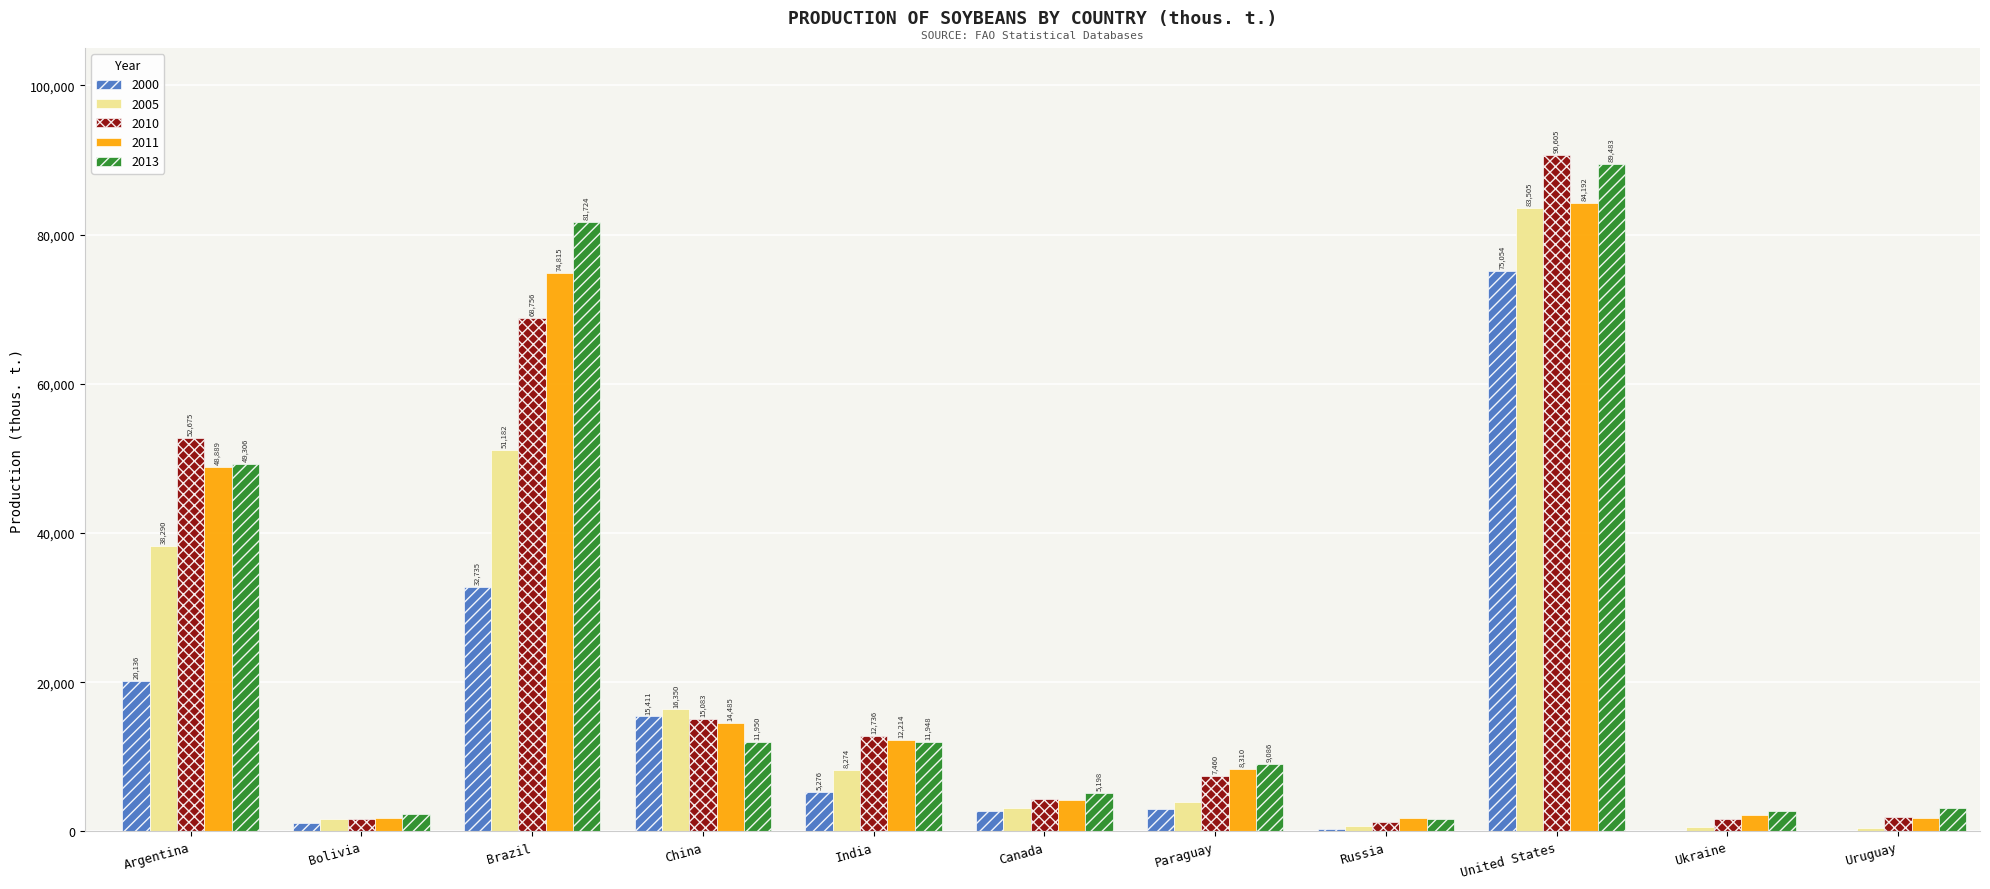

Between Argentina and Paraguay, which series saw the biggest shift?

2010